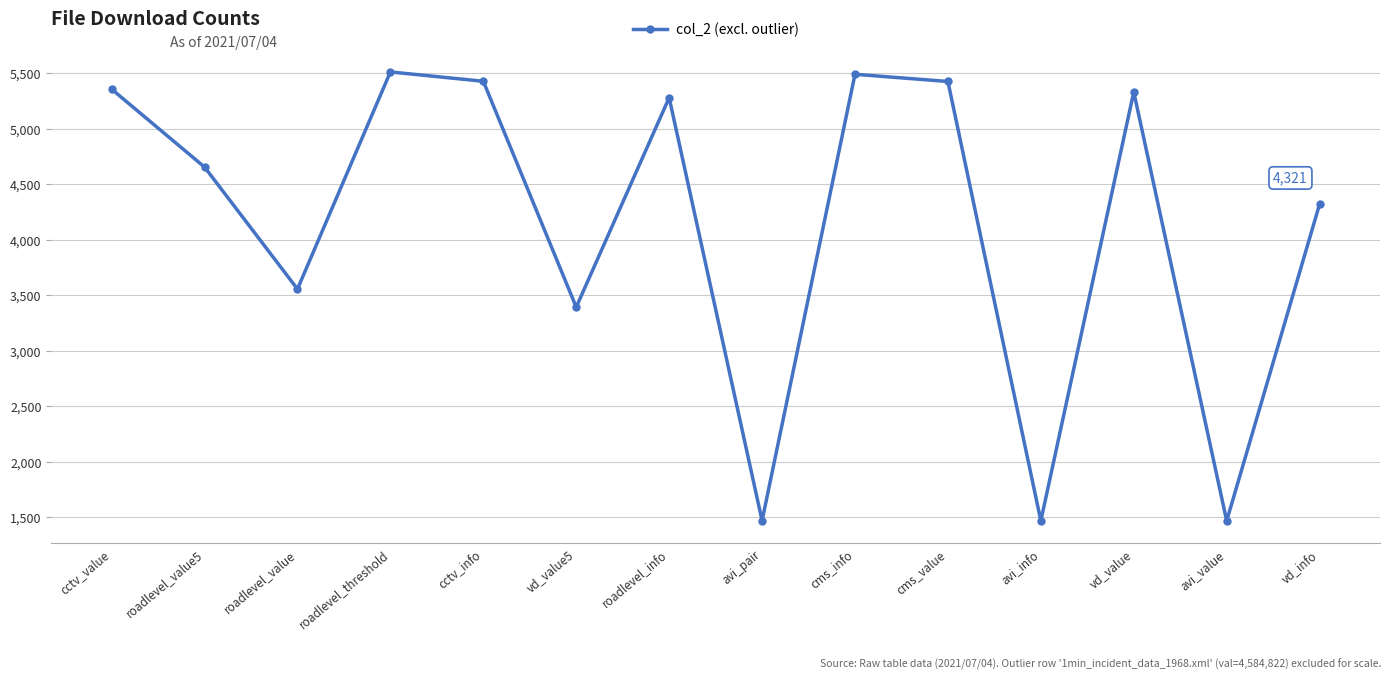

What is the smallest value displayed?

1468